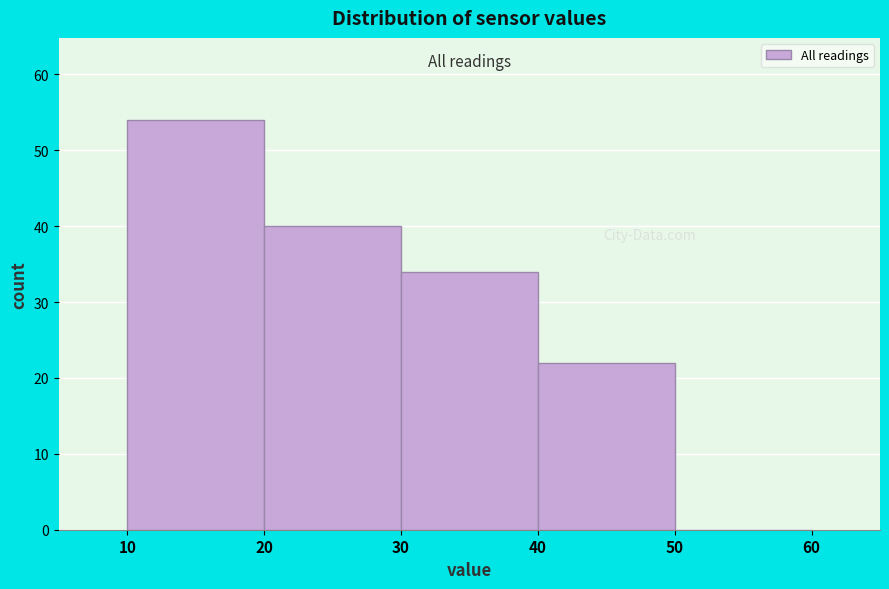

How tall is the bar that spans 20 to 30 on the x-axis? The values are not printed on the chart, so give them approximately, as read against the axis.

40